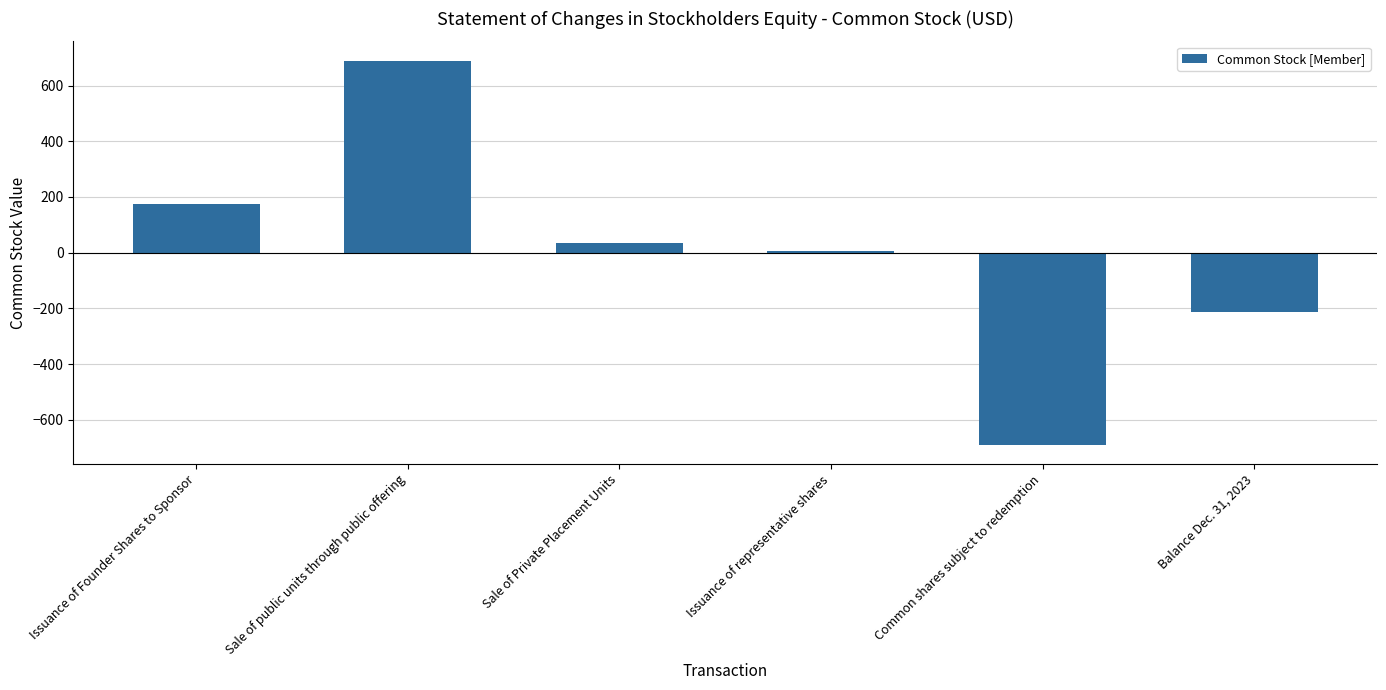

Reading left to right, list all the values displayed in this chart.

Issuance of Founder Shares to Sponsor=173	Sale of public units through public offering=690	Sale of Private Placement Units=33	Issuance of representative shares=7	Common shares subject to redemption=-690	Balance Dec. 31, 2023=-213